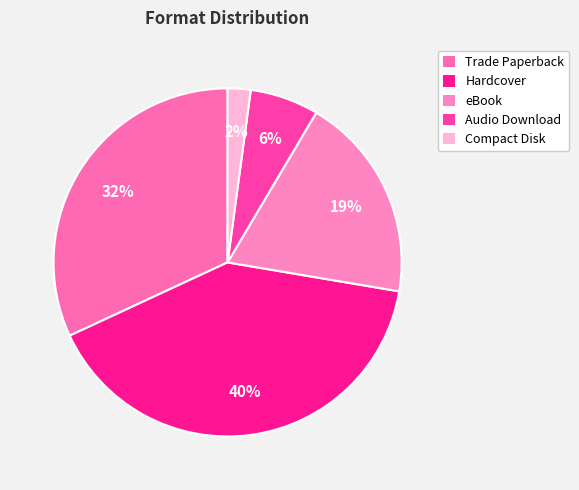

Does Trade Paperback represent more than half of the total?

No